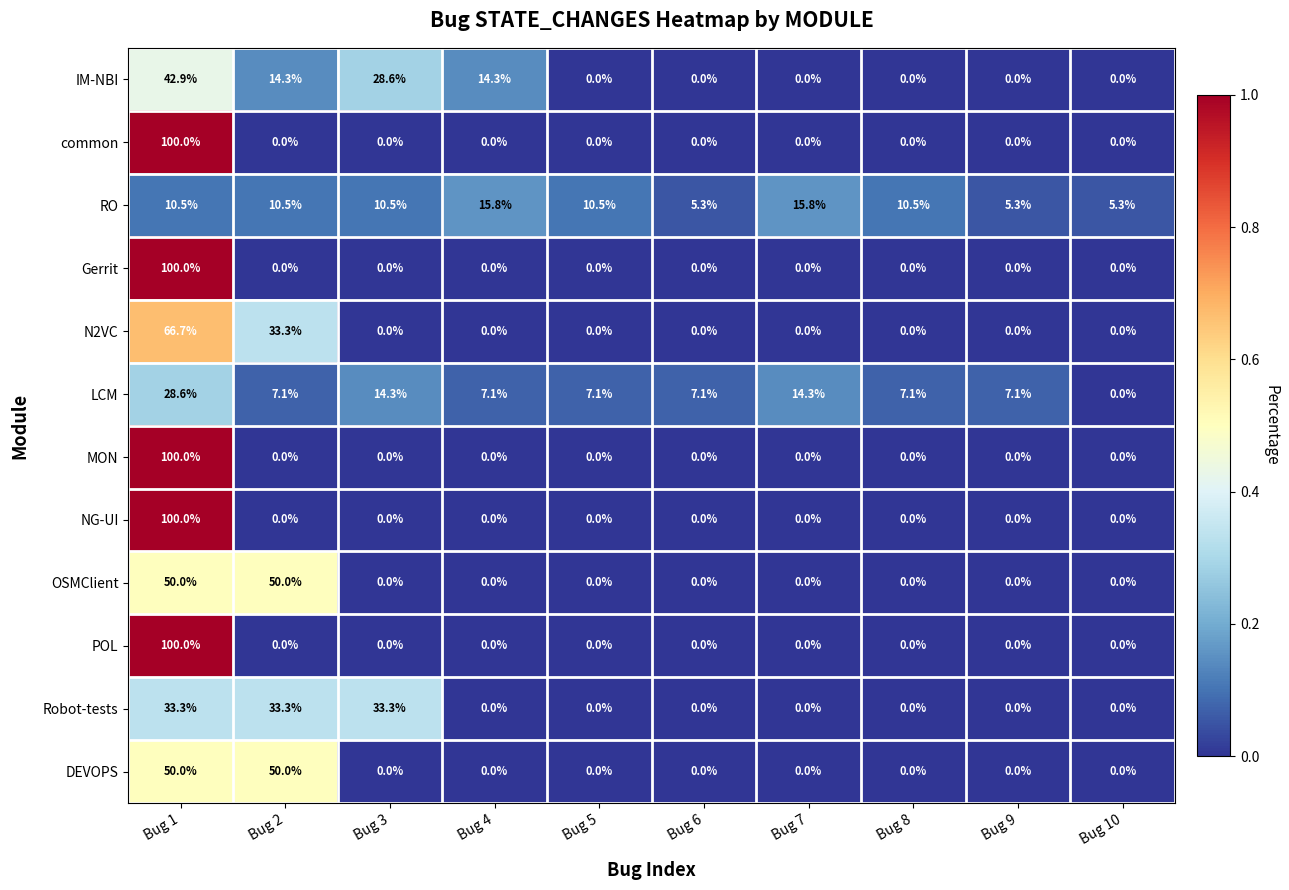

At which label does LCM first exceed 7?

Bug 1